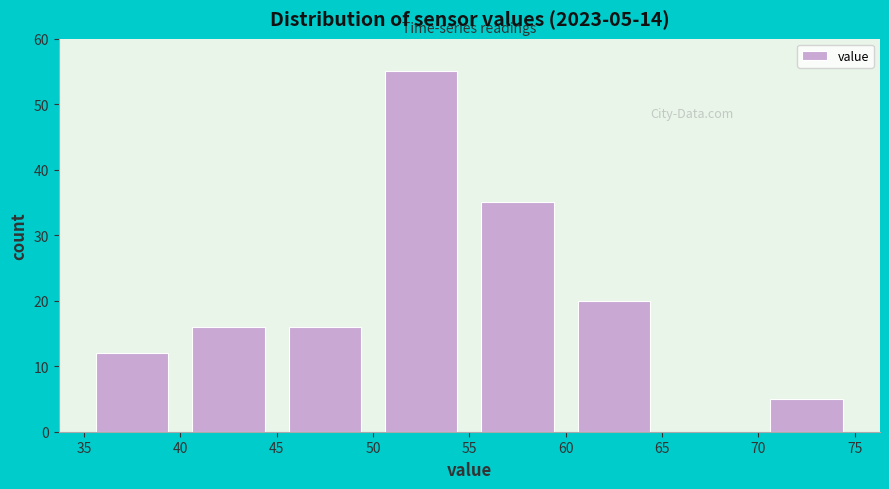

Which range on the x-axis has the tallest bar?

50 to 55